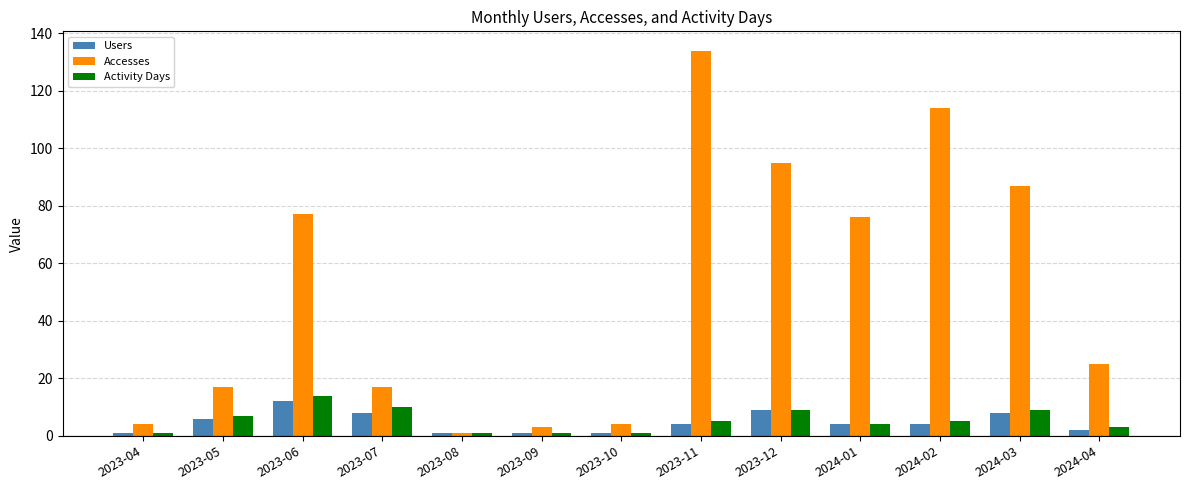

Which category has the highest value in the Accesses series?

2023-11